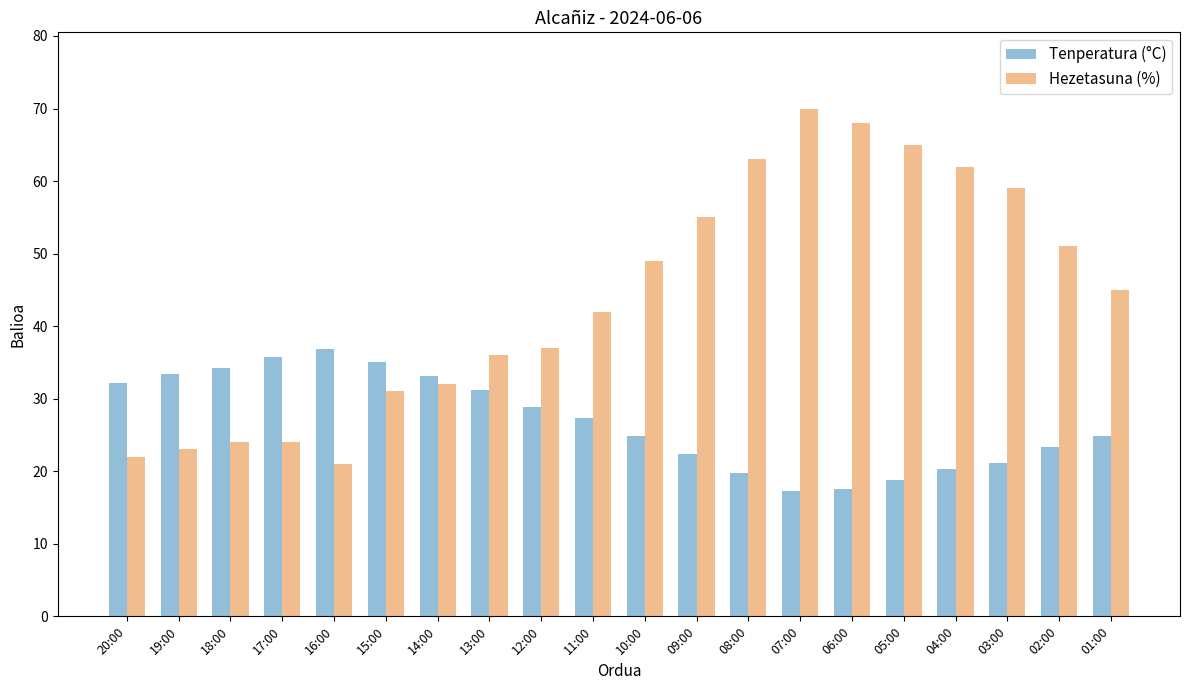

At how many categories does at least one series exceed 60?

5